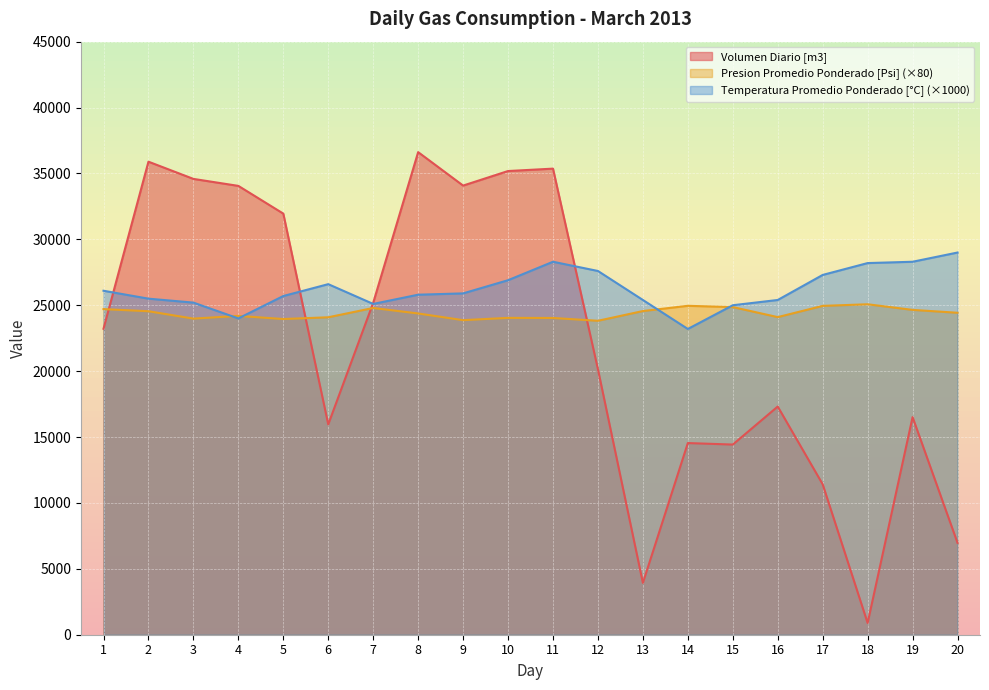

Which series has the largest range (max minus min)?

Volumen Diario [m3]